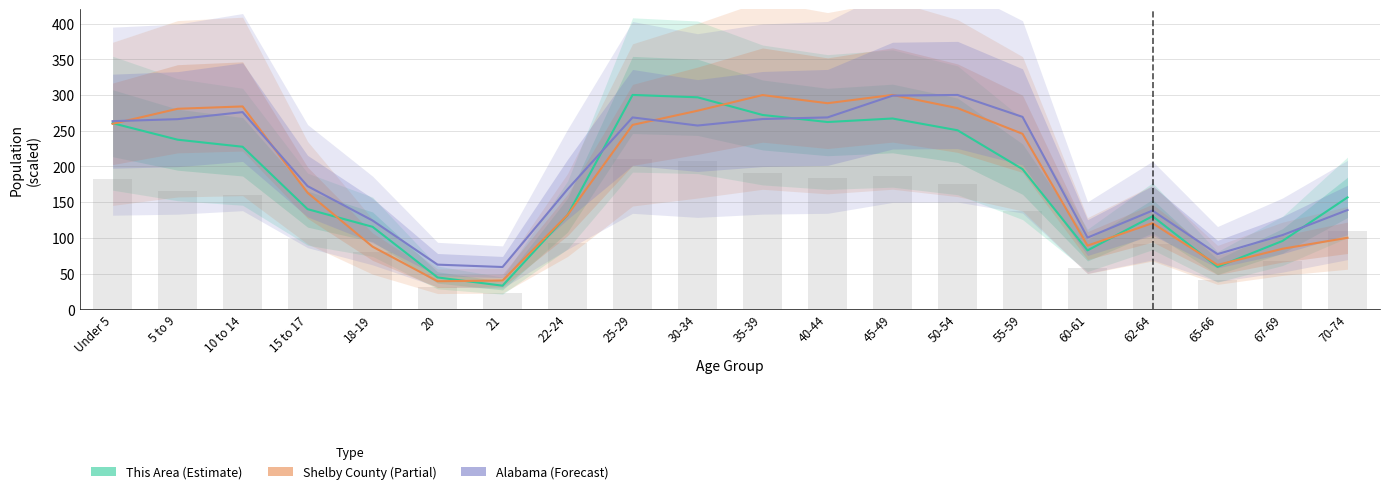

At which category is the sum across all series the highest?

45-49